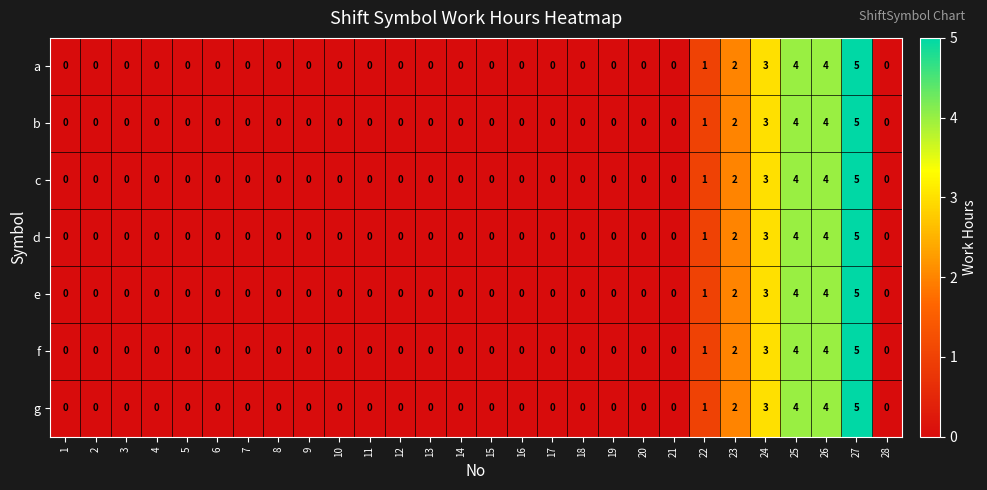

What is the difference between the d values at 27 and 22?

4